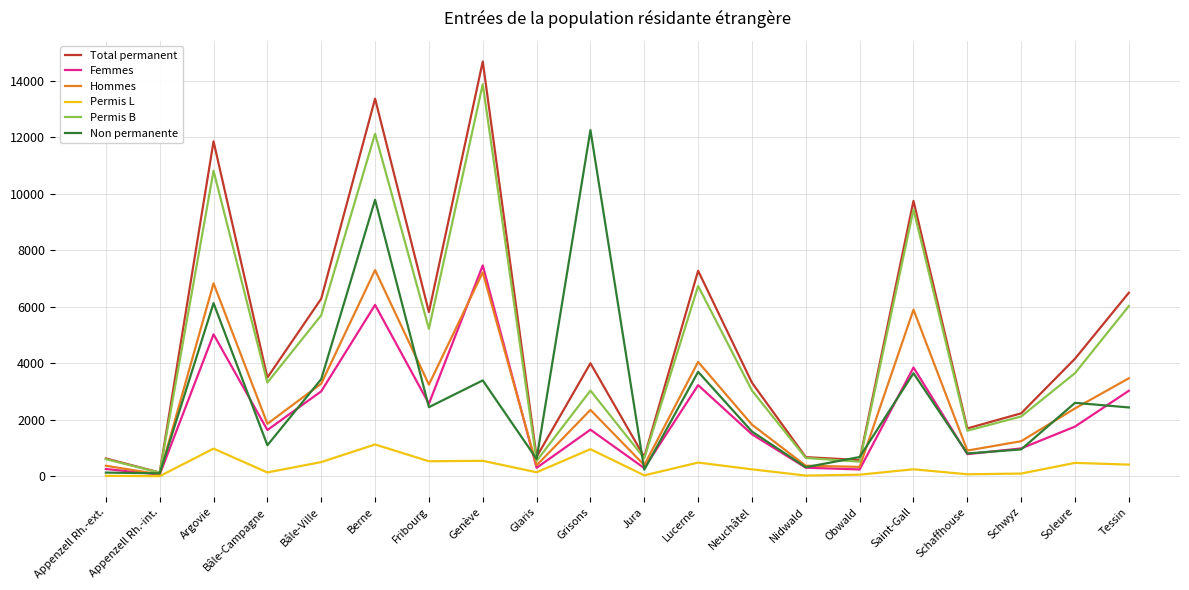

At which category is the sum across all series the highest?

Berne